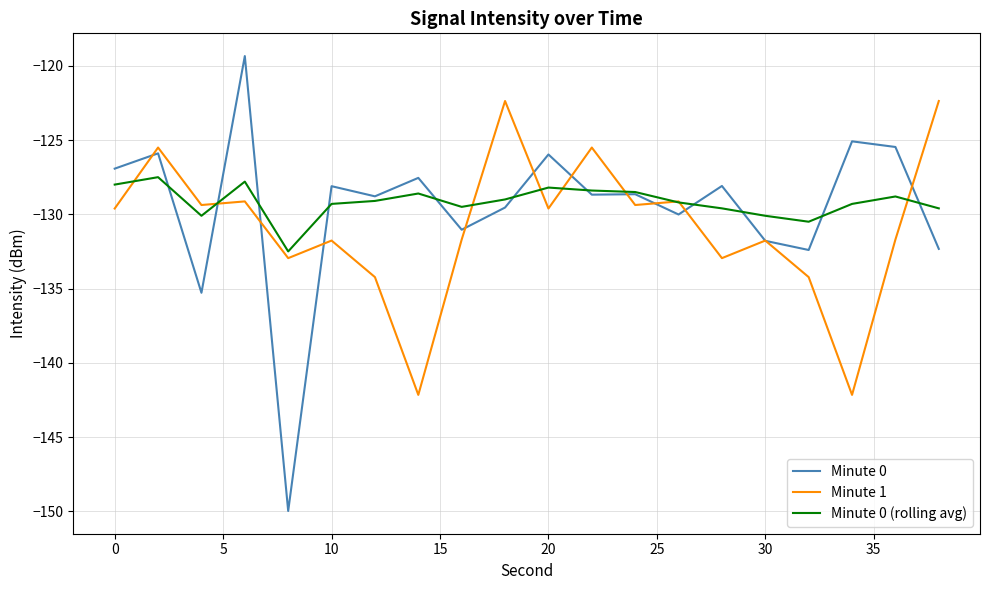

Rank the series by their maximum value, from lowest to highest.

Minute 0 (rolling avg), Minute 1, Minute 0